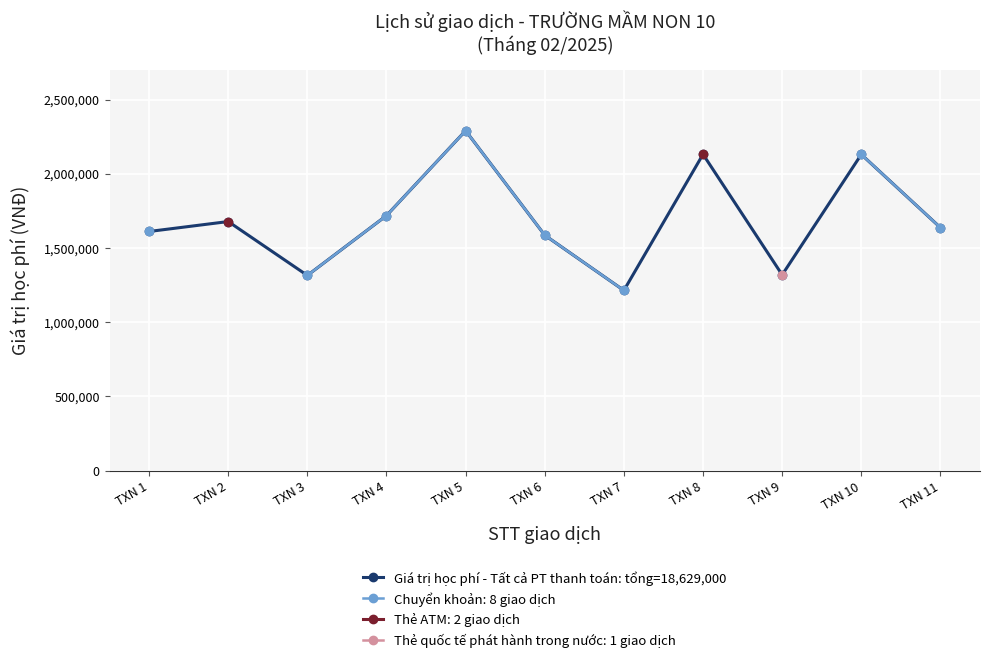

Where is the first local minimum?

TXN 3